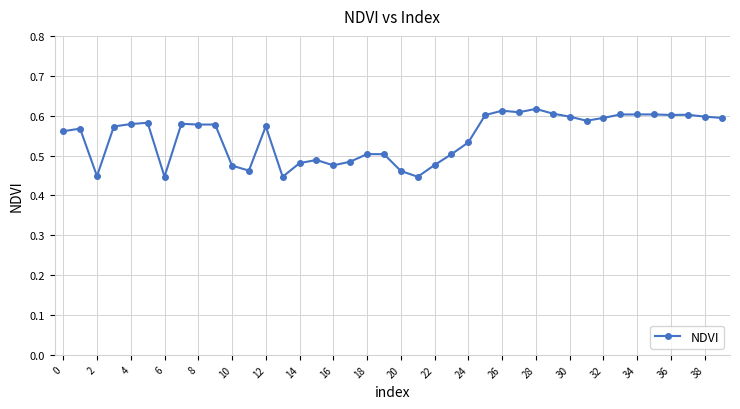

True or false: there are more than 0 points higher than both neighbors.

True